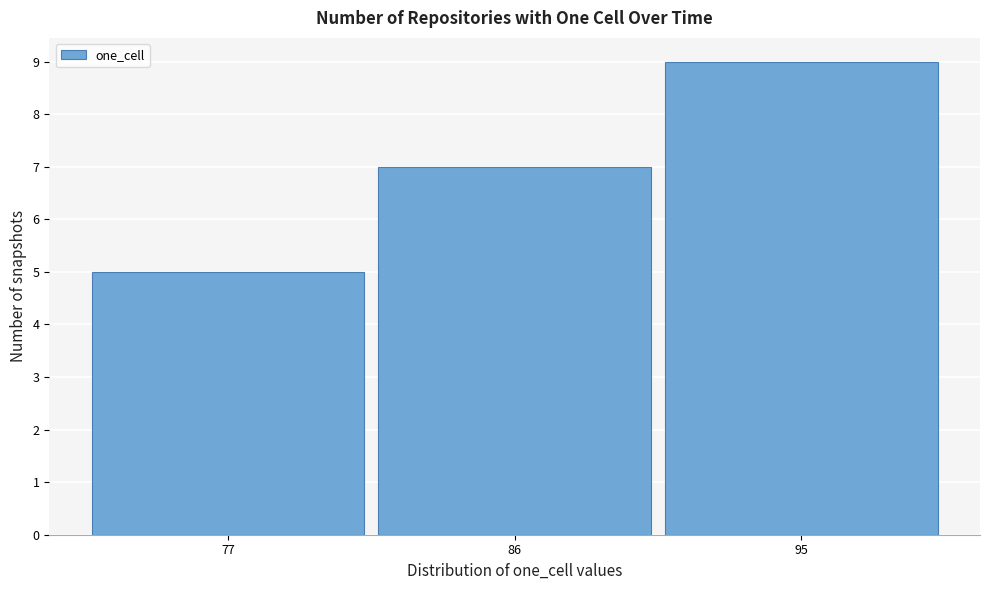

Reading left to right, list every bar in this chart as the range it spans on the x-axis followed by its height. Neither the bar edges nor the heights are printed on the chart, so give them approximately, as read against the axes.

72.5 to 81.5: 5
81.5 to 90.5: 7
90.5 to 99.5: 9